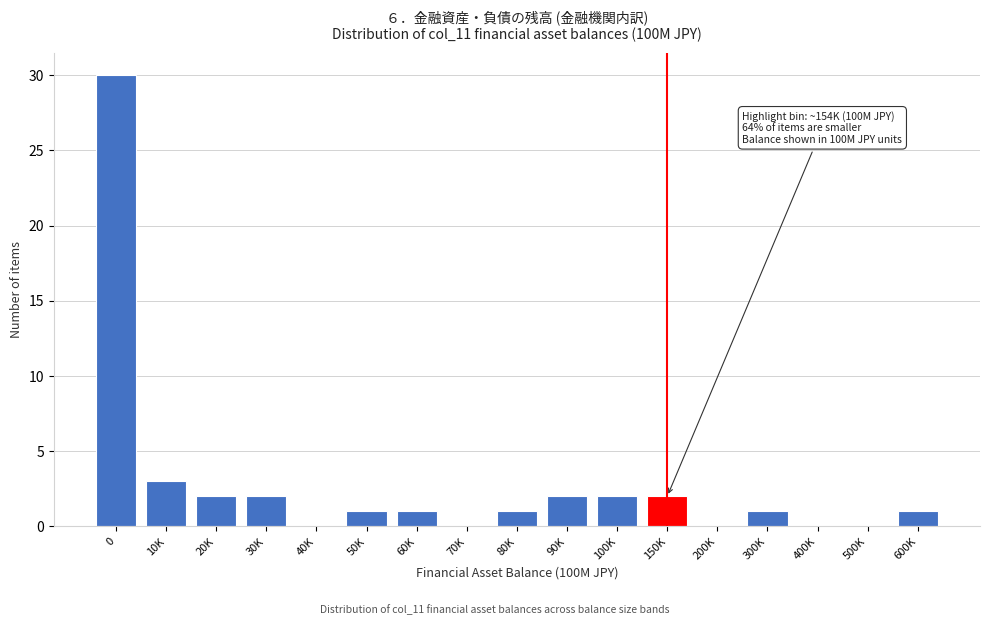

Reading left to right, list all the values displayed in this chart.

0=30	10K=3	20K=2	30K=2	40K=0	50K=1	60K=1	70K=0	80K=1	90K=2	100K=2	150K=2	200K=0	300K=1	400K=0	500K=0	600K=1